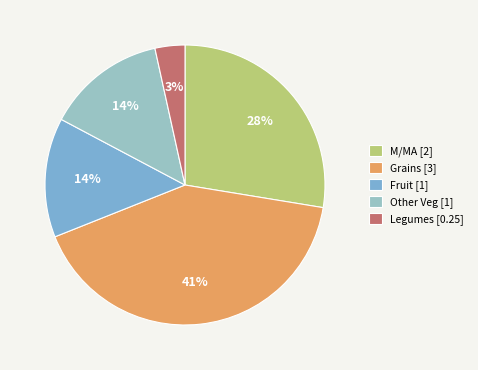

Count the number of slices in the pie.

5